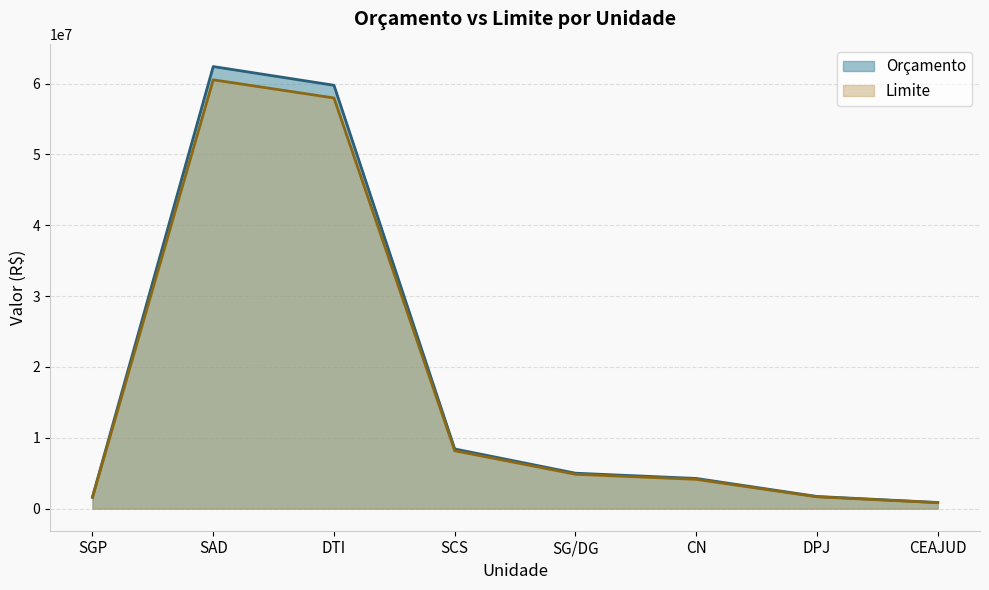

In Limite, how many points are higher than both neighbors (excluding endpoints)?

1